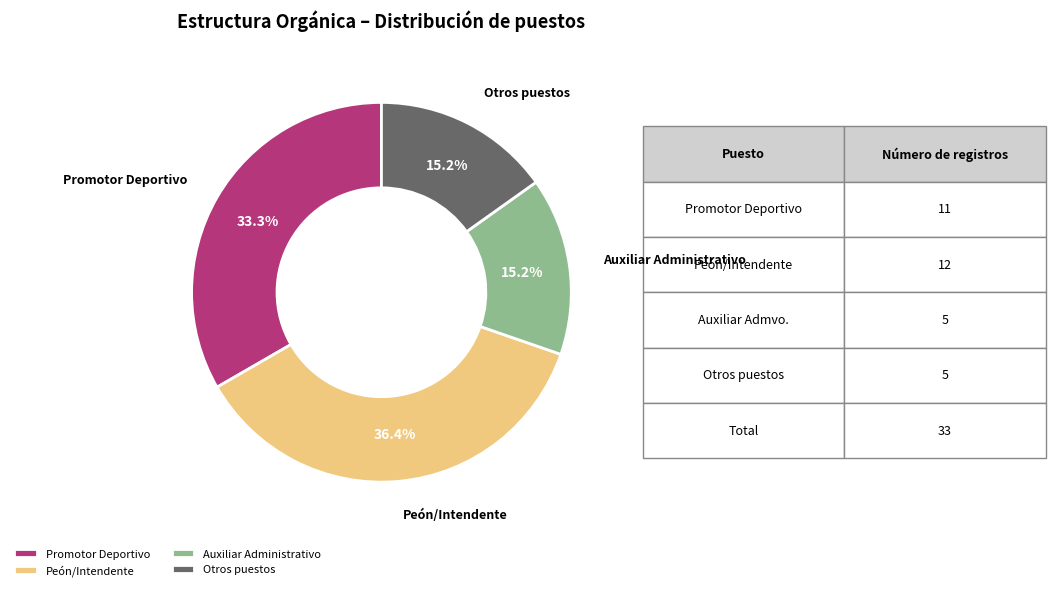

What is the ratio of the value at Otros puestos to the value at Auxiliar Administrativo?

1.0